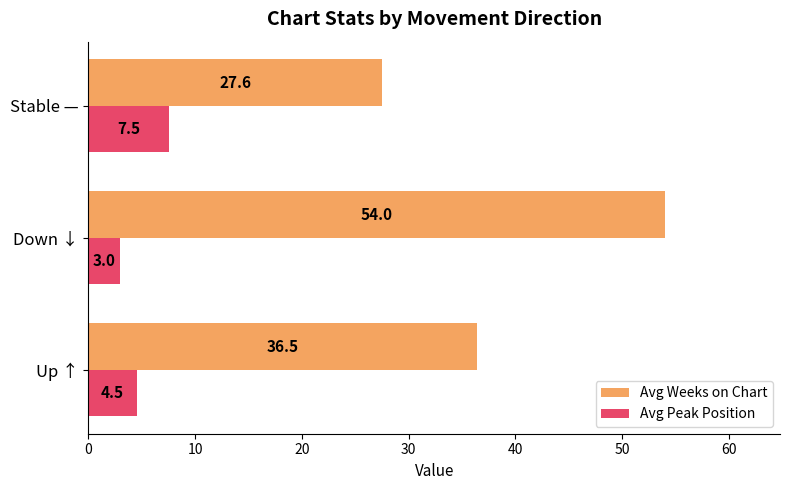

Between Up ↑ and Down ↓, which series saw the biggest shift?

Avg Weeks on Chart